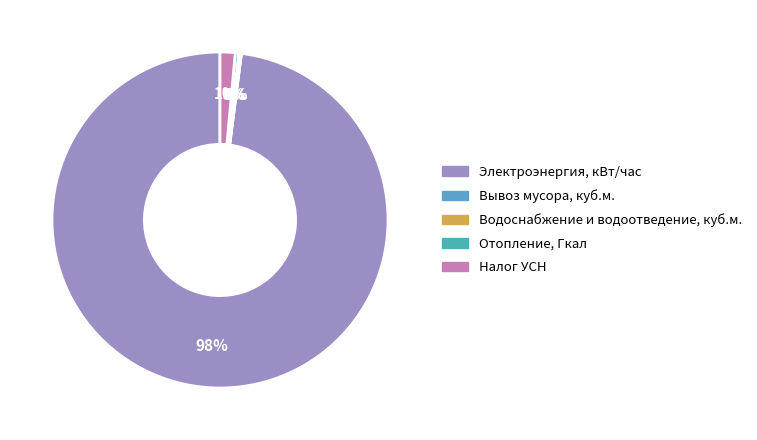

Rank the categories by value from highest to lowest.

Электроэнергия, кВт/час, Налог УСН, Отопление, Гкал, Водоснабжение и водоотведение, куб.м., Вывоз мусора, куб.м.